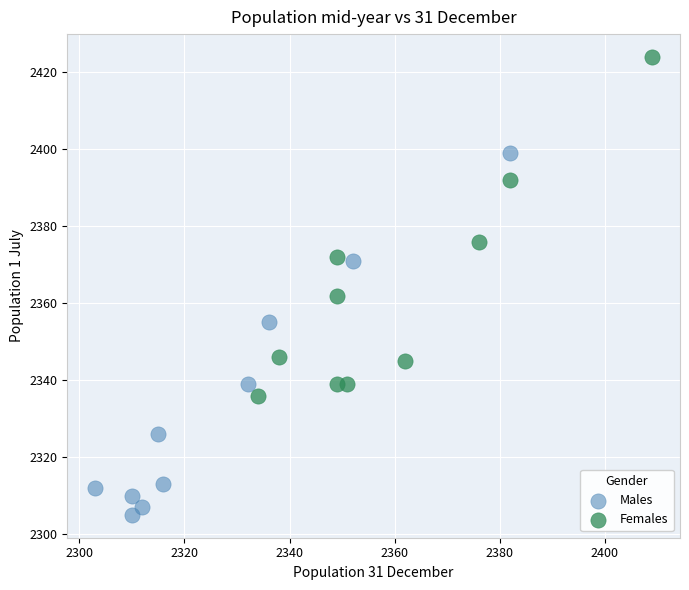

Which series reaches the minimum Y coordinate?

Males